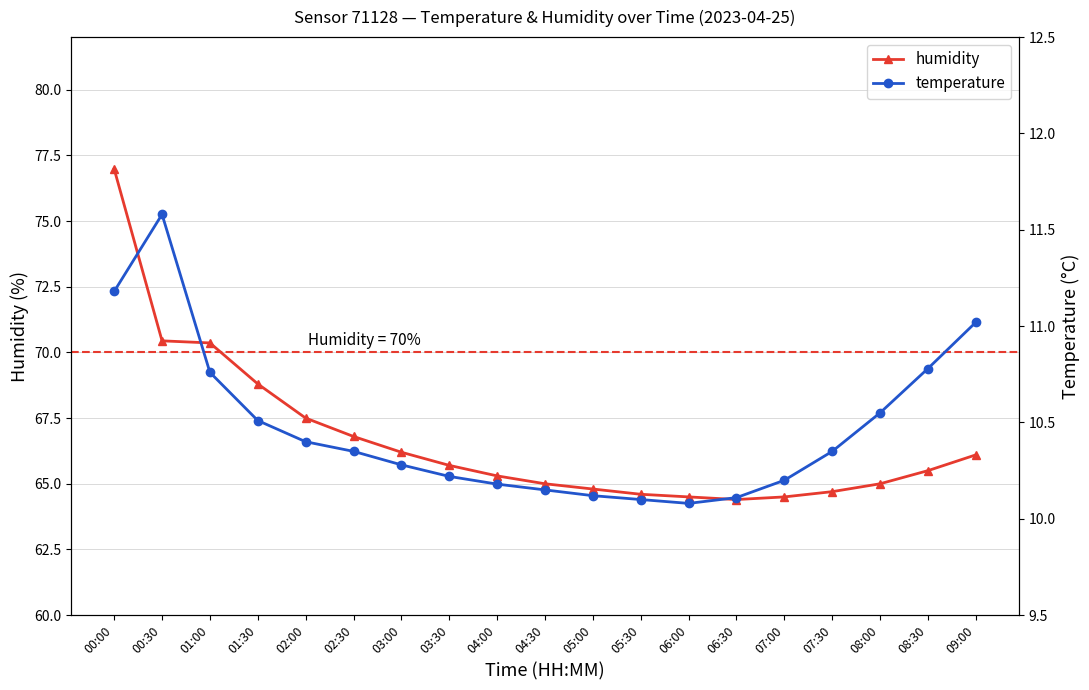

Reading right to left, transcribe all the data shown in this chart.

humidity: 66.1	65.5	65.0	64.7	64.5	64.4	64.5	64.6	64.8	65.0	65.3	65.7	66.2	66.8	67.5	68.8	70.4	70.4	77.0
temperature: 11.0	10.8	10.6	10.3	10.2	10.1	10.1	10.1	10.1	10.2	10.2	10.2	10.3	10.3	10.4	10.5	10.8	11.6	11.2